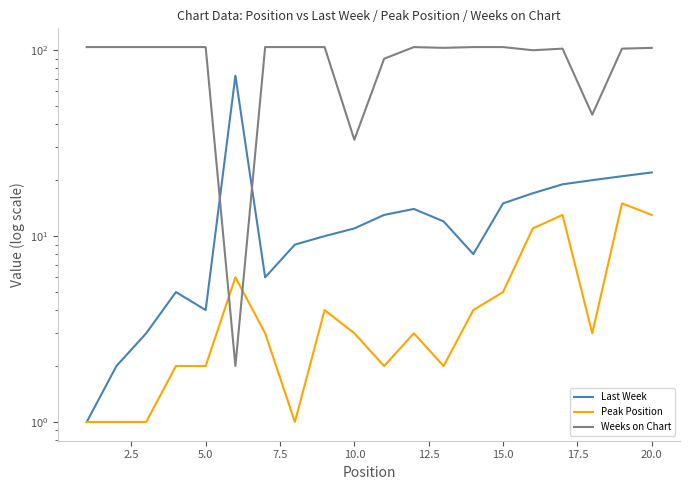

Does the chart have visible grid lines?

No